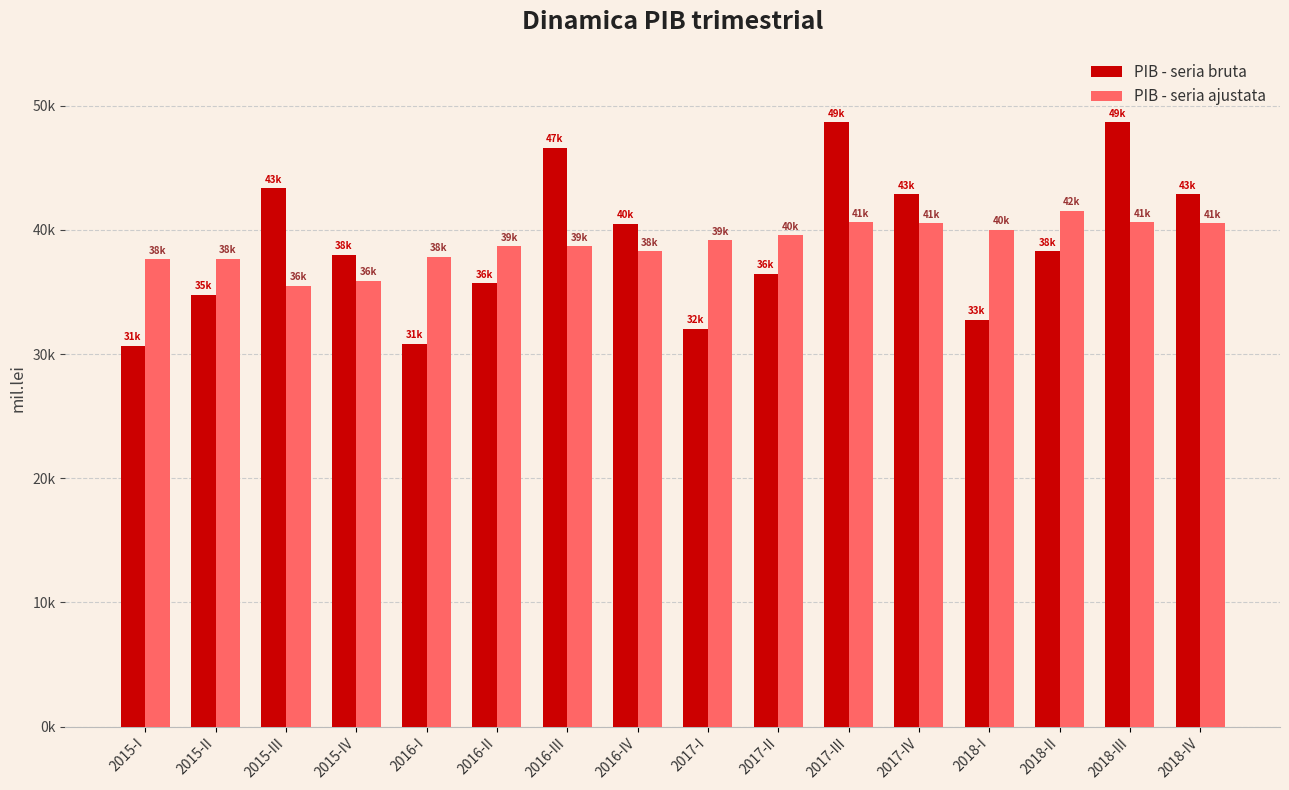

What is the label of the 5th bar from the left?

2016-I